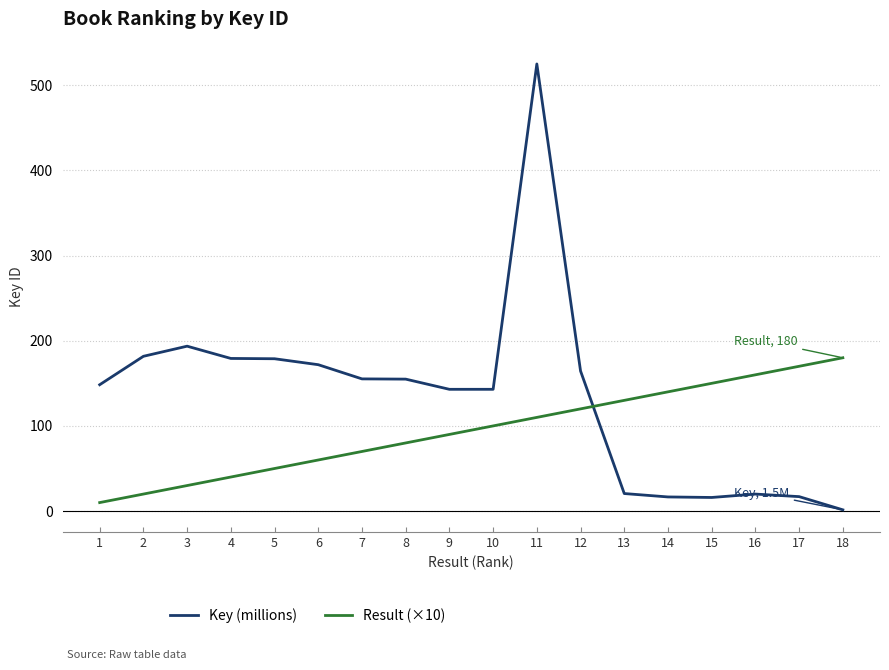

True or false: Result (×10) has a value of 54.7 at 12.

False